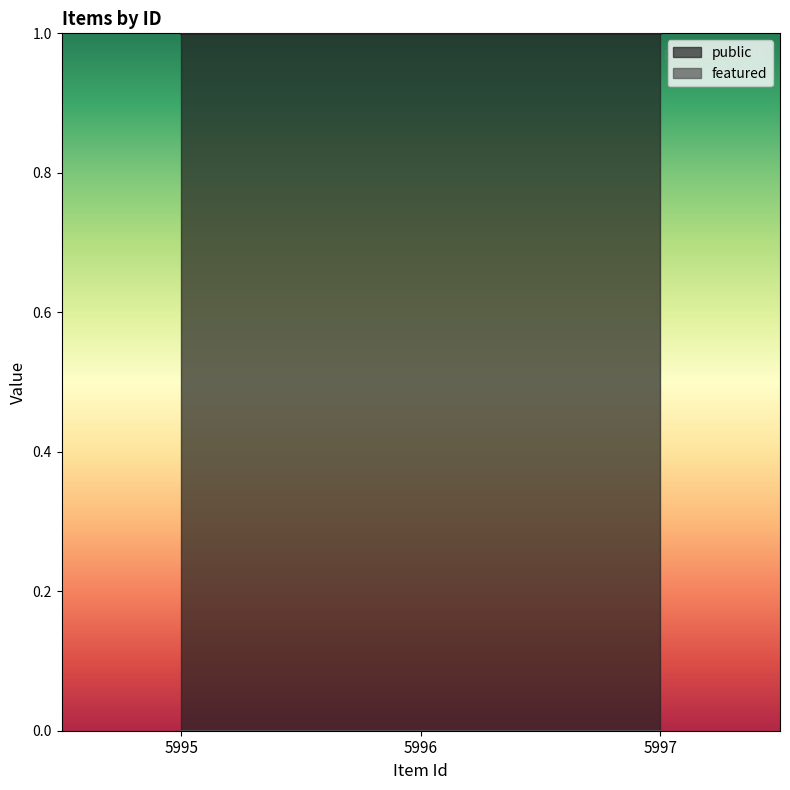

What is the value of the public point at the 2nd from the left?

1